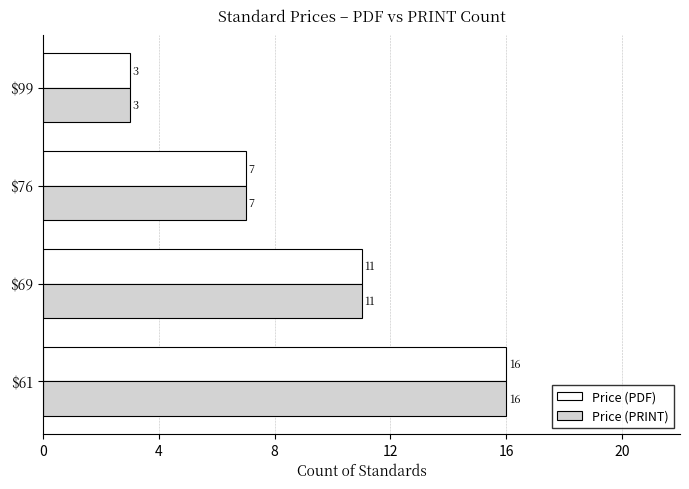

What are all the series names shown in the legend?

Price (PDF), Price (PRINT)